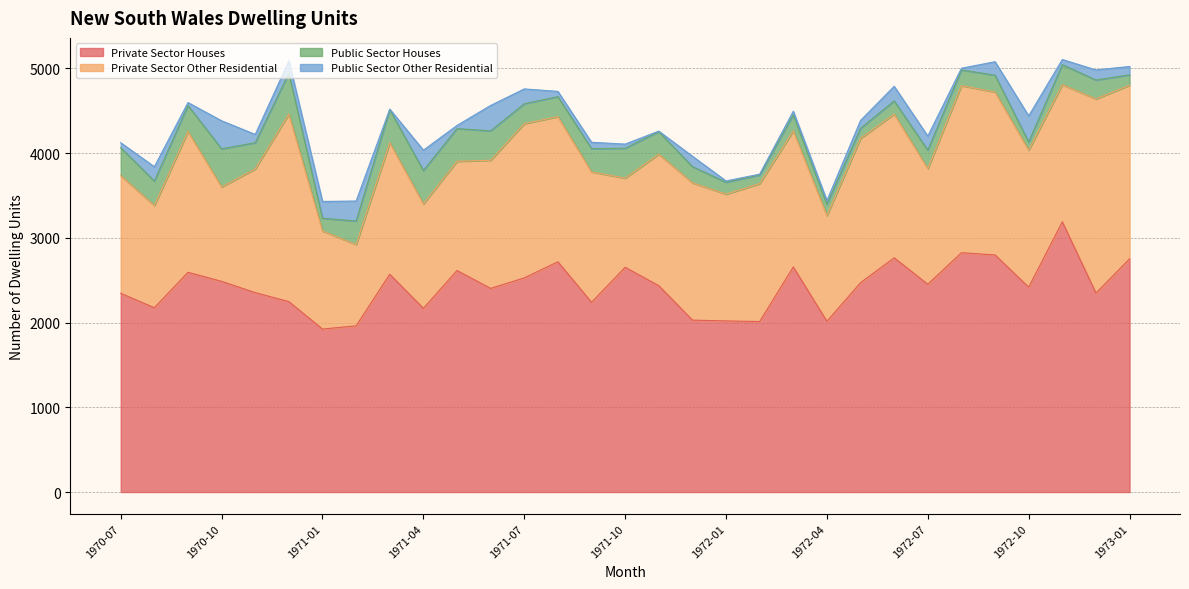

What are all the series names shown in the legend?

Private Sector Houses, Private Sector Other Residential, Public Sector Houses, Public Sector Other Residential